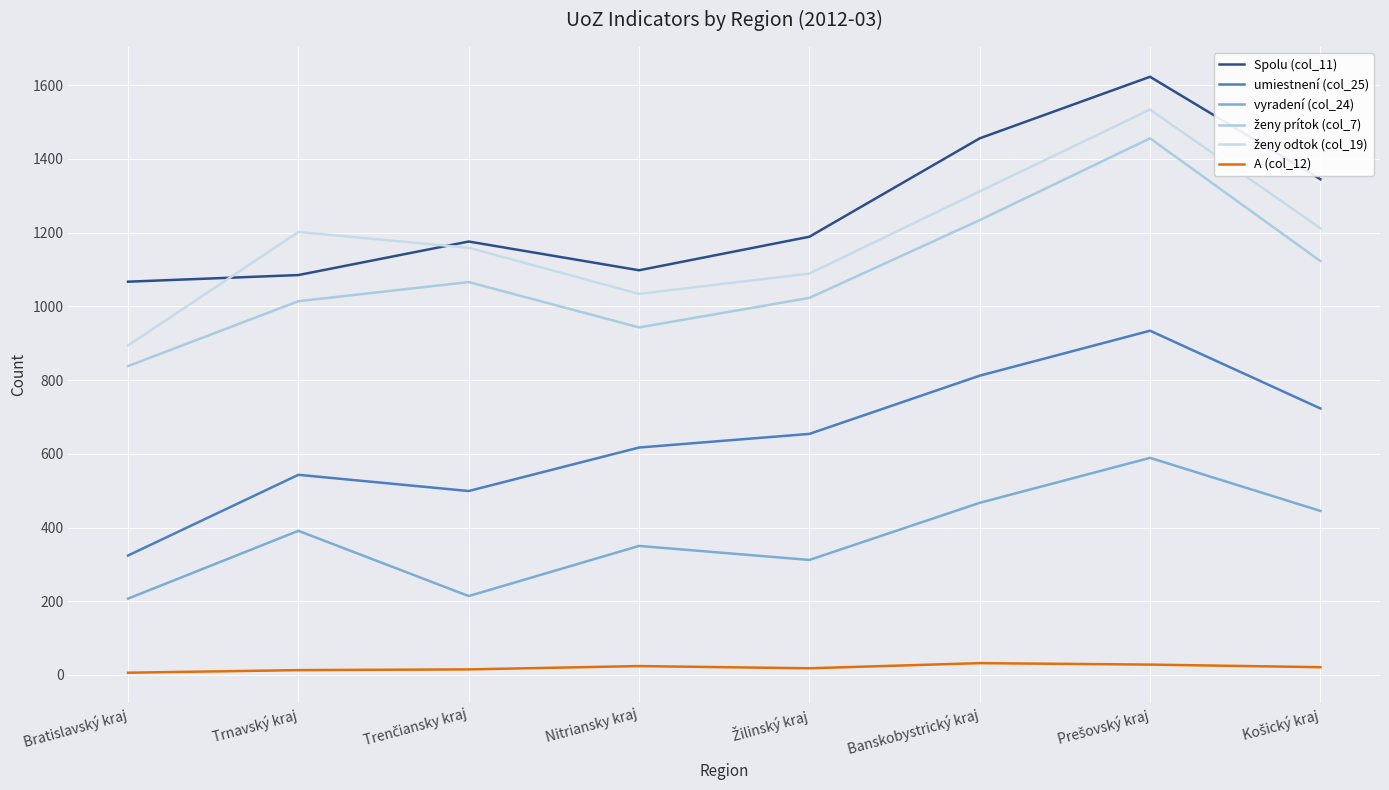

How many lines are shown in the chart?

6